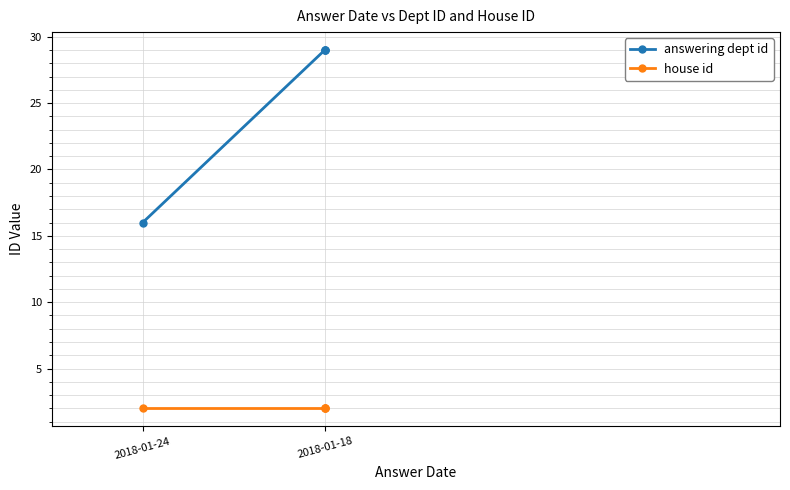

Is the value of answering dept id at 2018-01-18 greater than the value of house id at 2018-01-18?

Yes